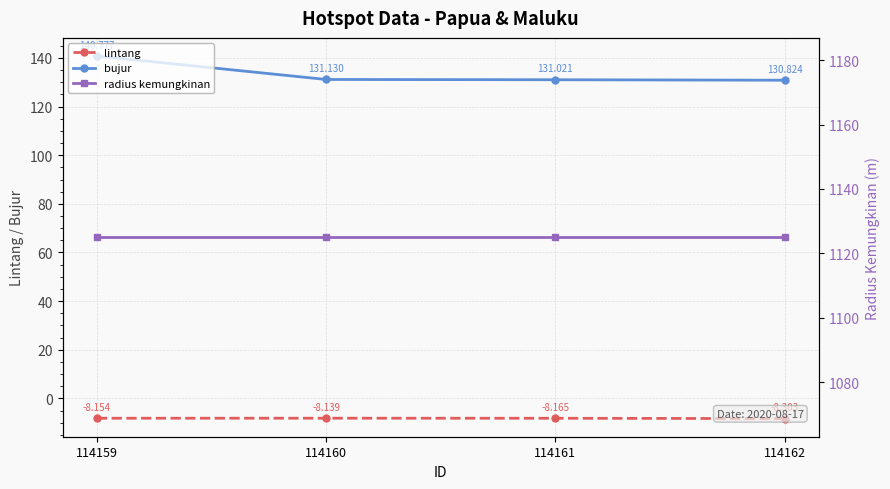

The lintang series shows -8.1 at 114160. True or false?

True